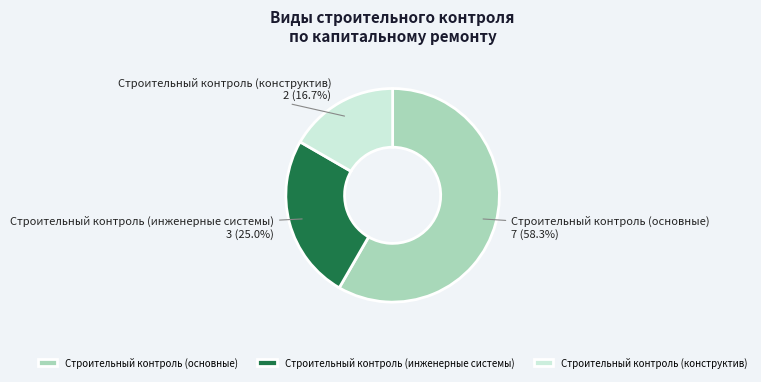

What is the majority slice?

Строительный контроль (основные)